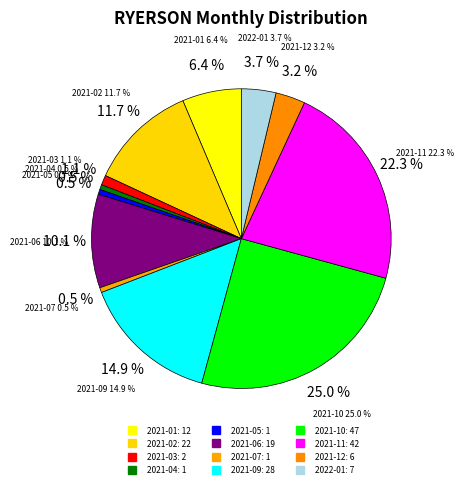

Rank the categories by value from lowest to highest.

2021-04, 2021-05, 2021-07, 2021-03, 2021-12, 2022-01, 2021-01, 2021-06, 2021-02, 2021-09, 2021-11, 2021-10